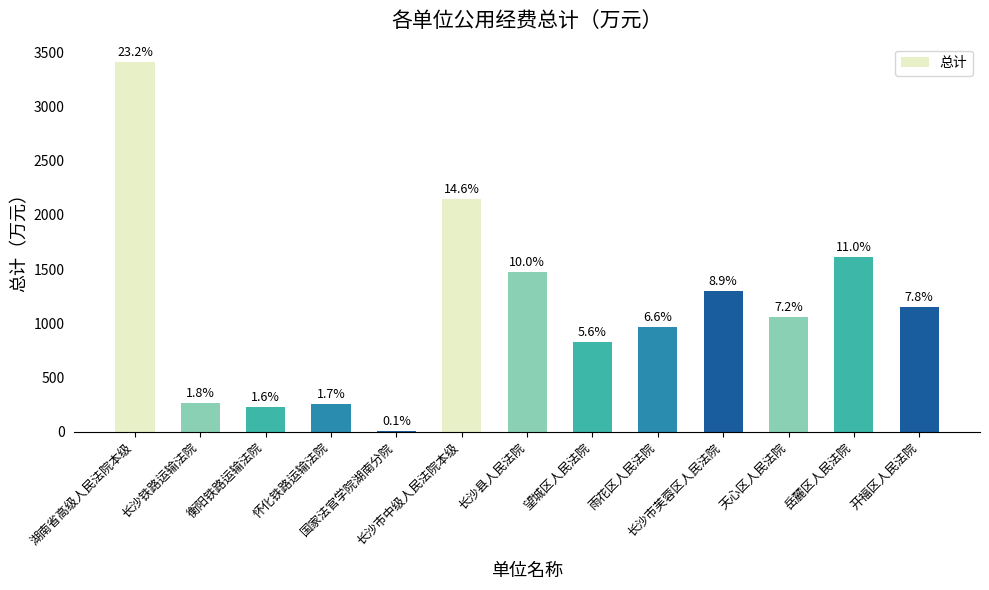

Are the bars horizontal?

No